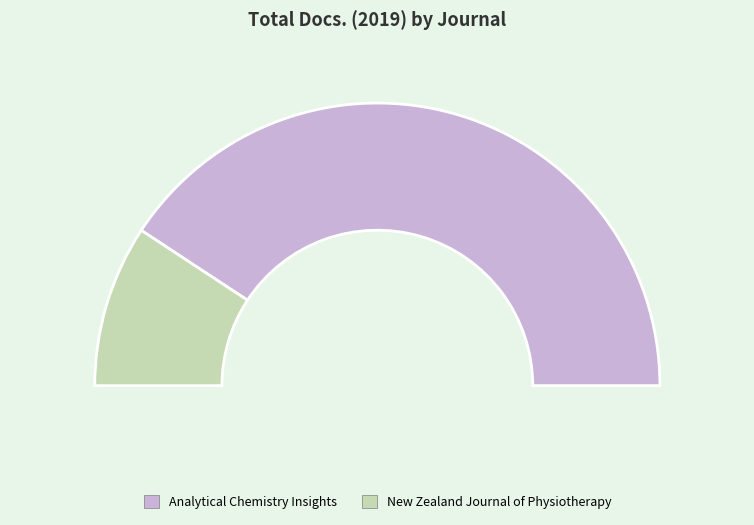

What is the smallest slice in the pie chart?

New Zealand Journal of Physiotherapy